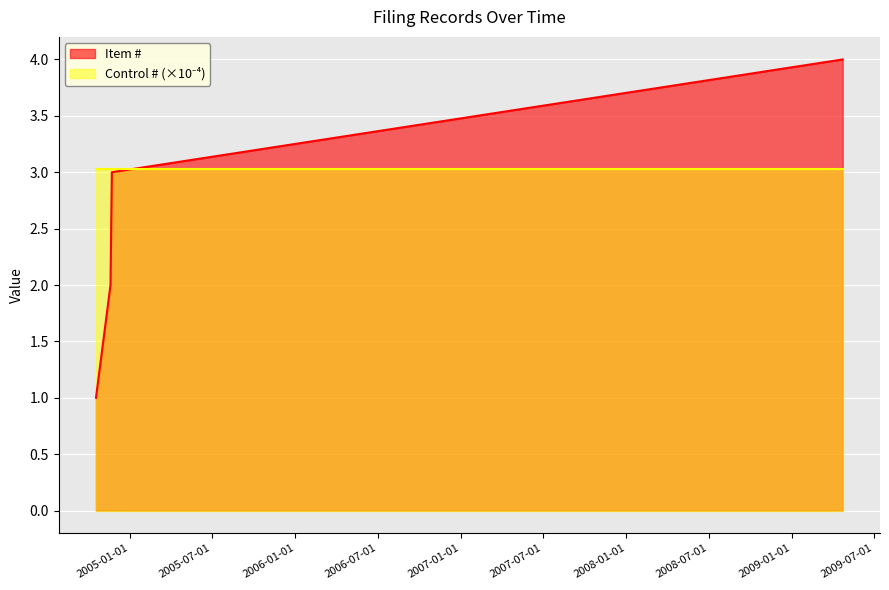

Reading right to left, extract all data points from this chart.

4	3	2	1